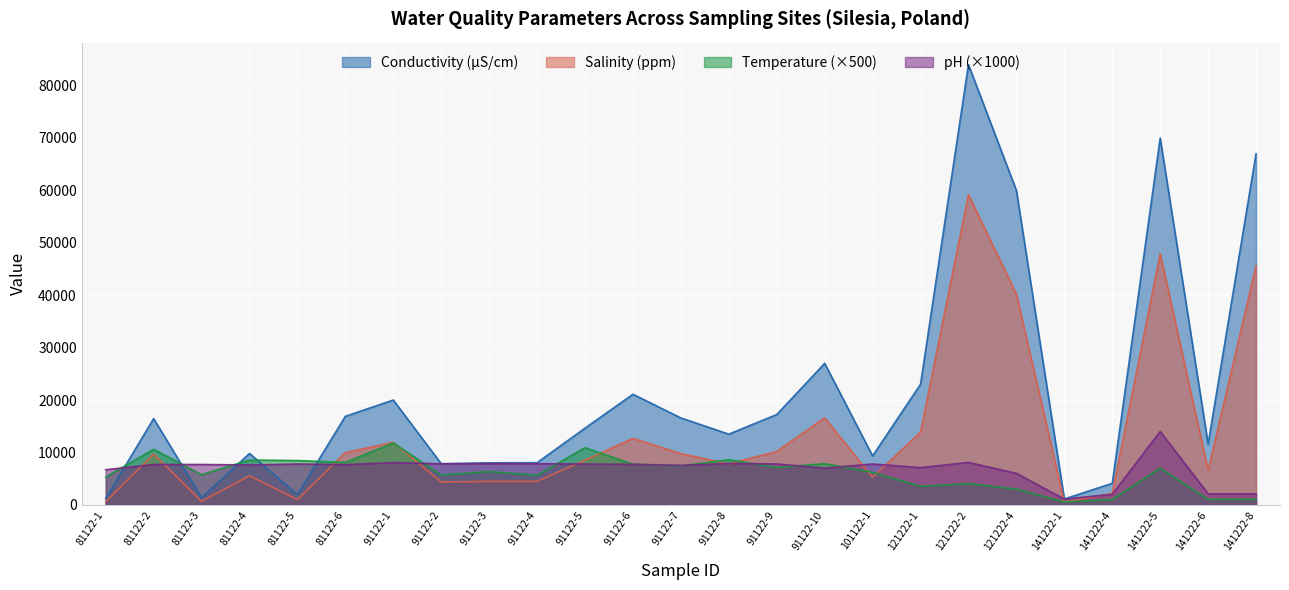

Where does the pH series first go above 7700?

81122-5